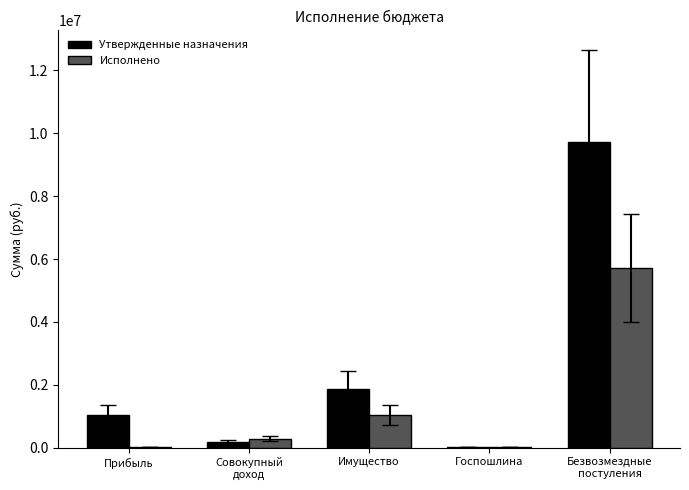

Which series changed the most between Имущество and Госпошлина?

Утвержденные назначения